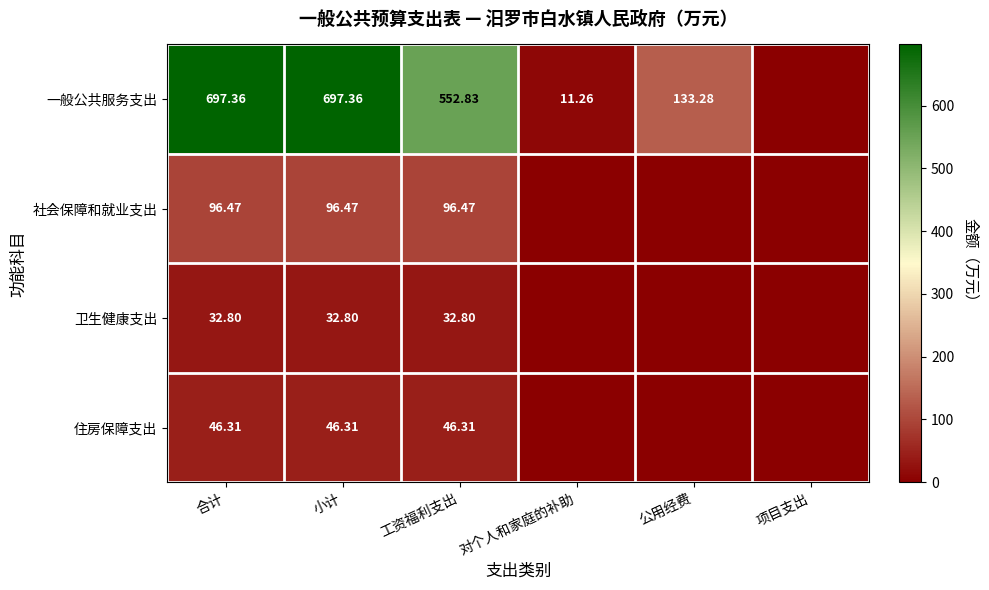

Rank the series at 小计 from lowest to highest value.

卫生健康支出, 住房保障支出, 社会保障和就业支出, 一般公共服务支出